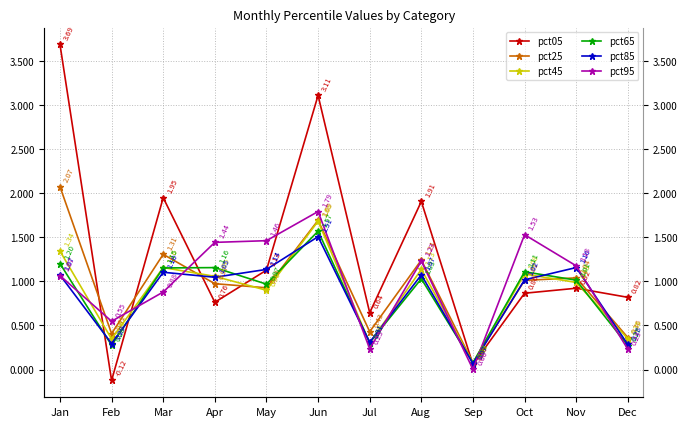

At which category does pct05 reach its first local valley?

Feb